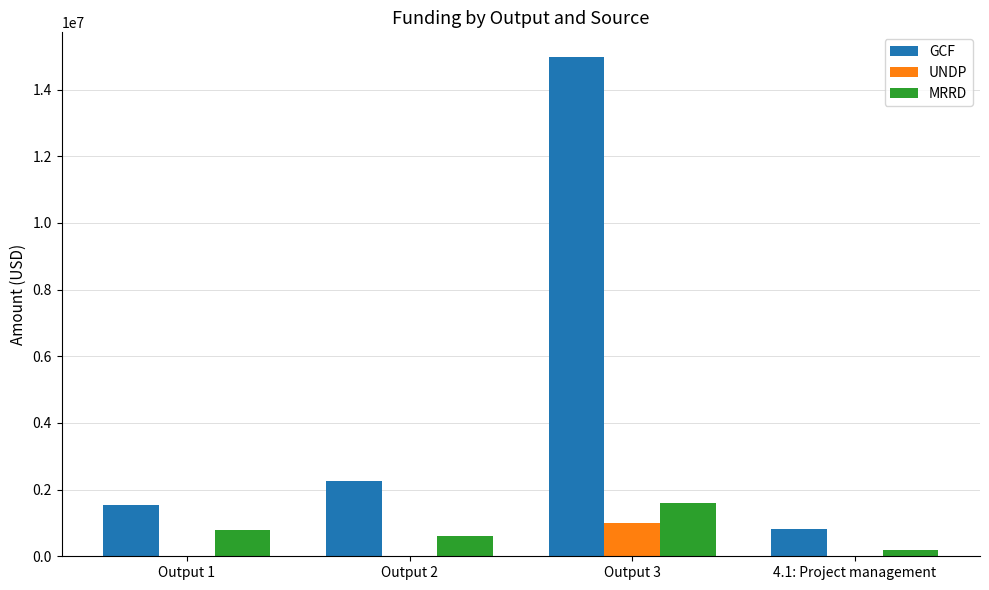

The GCF series shows 384114.0 at Output 1. True or false?

False